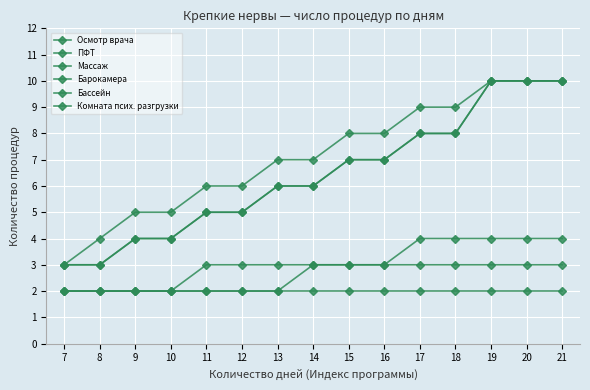

Reading right to left, what are all the values shown in this chart?

Осмотр врача: 4	4	4	4	4	3	3	3	3	3	3	2	2	2	2
ПФТ: 10	10	10	8	8	7	7	6	6	5	5	4	4	3	3
Массаж: 10	10	10	9	9	8	8	7	7	6	6	5	5	4	3
Барокамера: 3	3	3	3	3	3	3	3	2	2	2	2	2	2	2
Бассейн: 10	10	10	8	8	7	7	6	6	5	5	4	4	3	3
Комната псих. разгрузки: 2	2	2	2	2	2	2	2	2	2	2	2	2	2	2